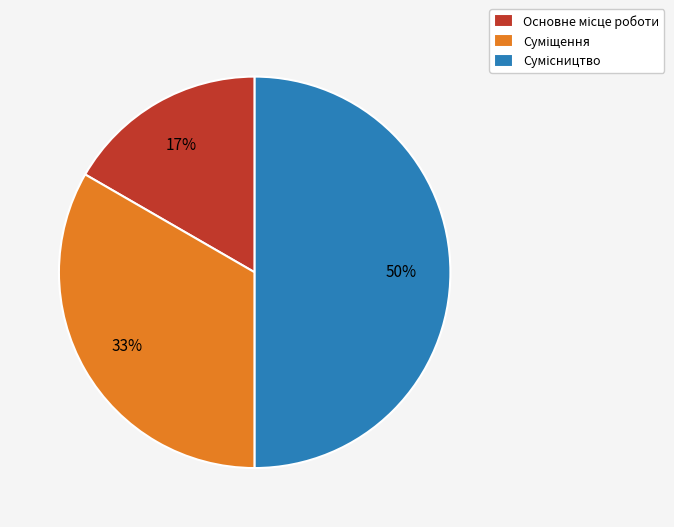

To the nearest percent, what is the difference between the largest and smallest slice percentages?

33%